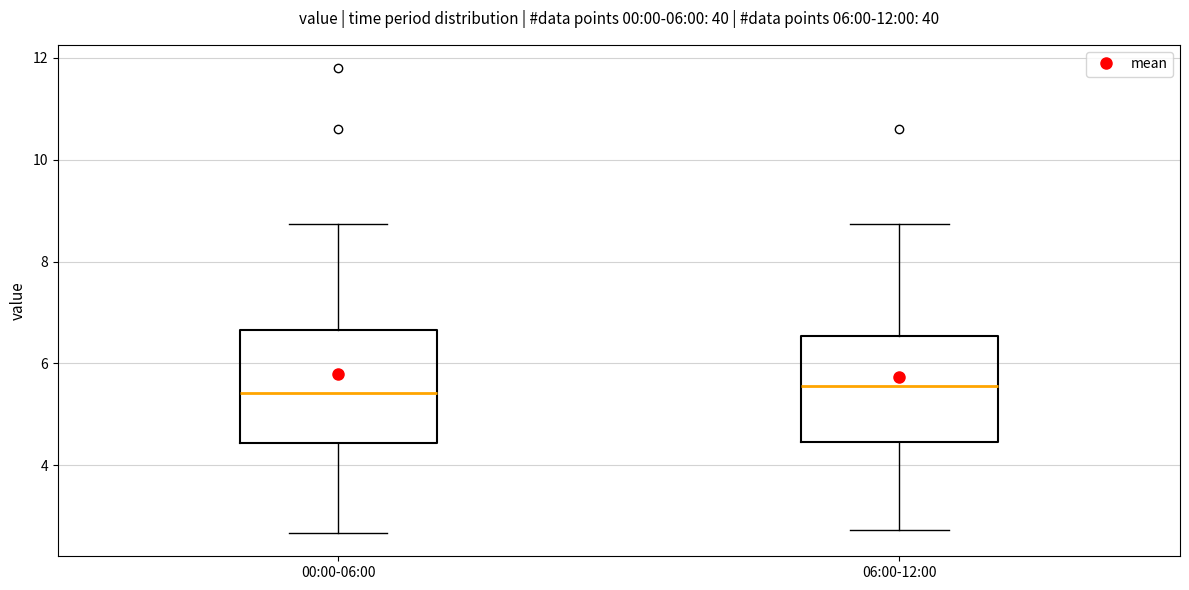

Reading left to right, transcribe this box plot: for each box, give where its median line is, the range the box spans, and where its two whiskers end, as read against the y-axis. The values are not printed on the chart, so give them approximately, as read against the axis.

00:00-06:00: median 5.4, box 4.4 to 6.6, whiskers 2.6 to 8.8
06:00-12:00: median 5.6, box 4.4 to 6.6, whiskers 2.8 to 8.8